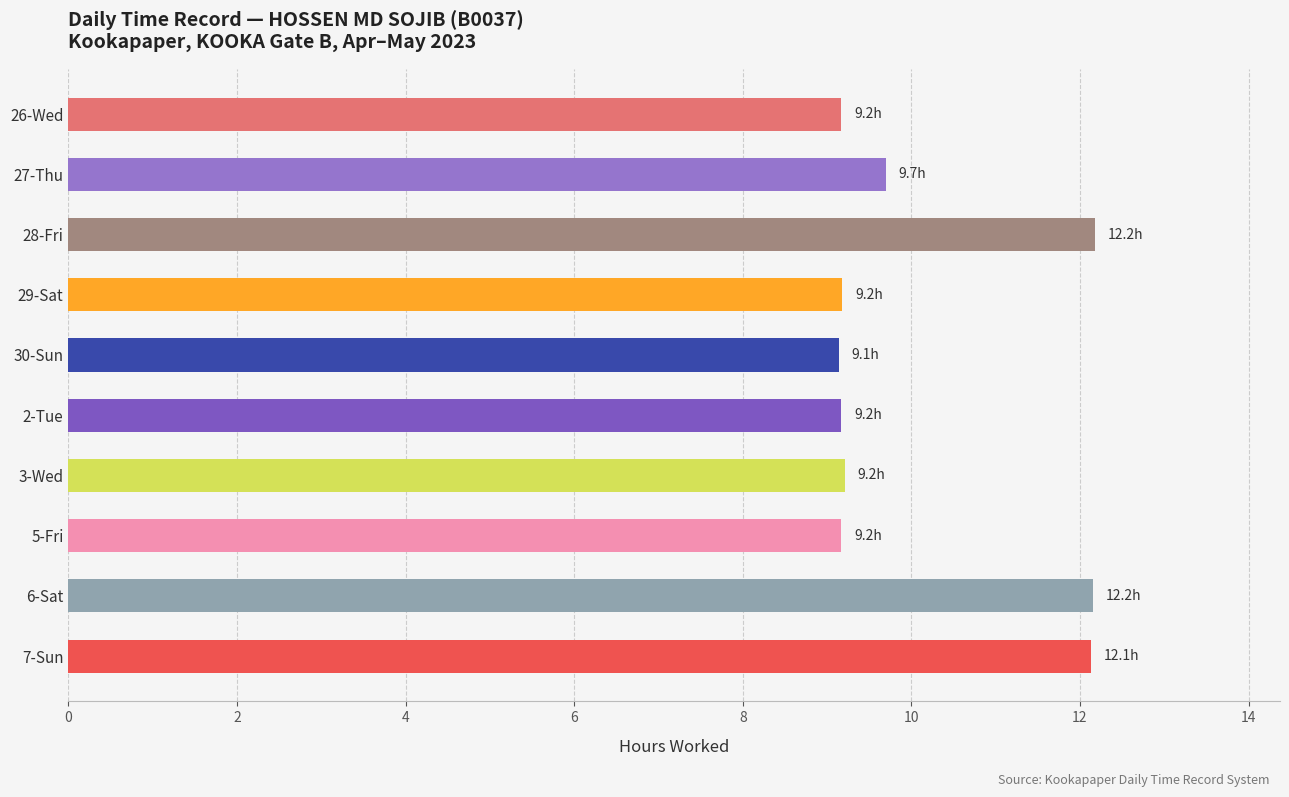

How many data points does each series have?

10